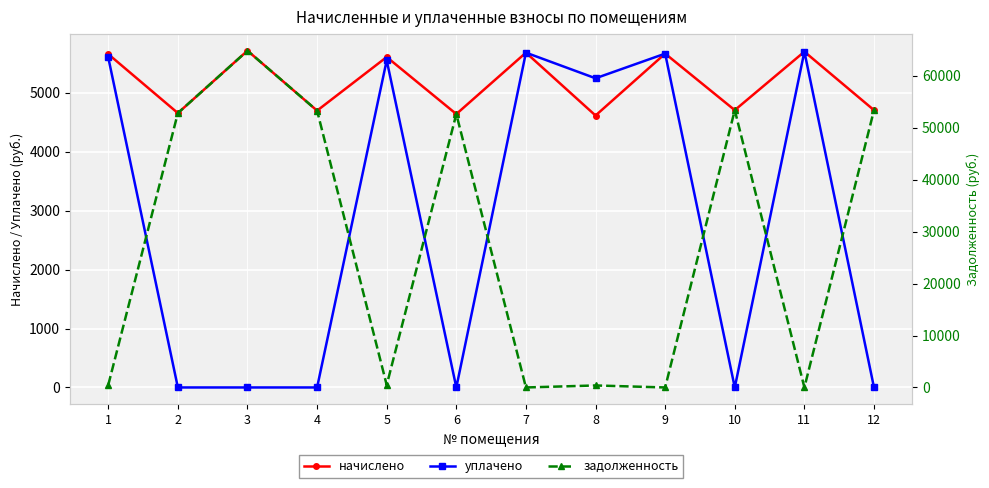

Which series changed the most between 7 and 12?

задолженность